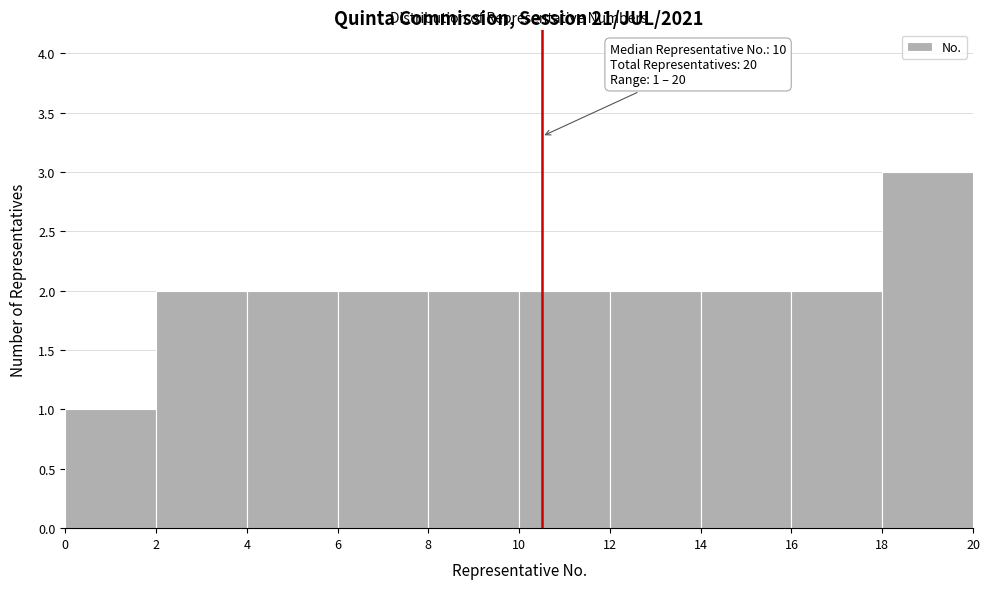

Over which range of the x-axis is the bar tallest?

18 to 20